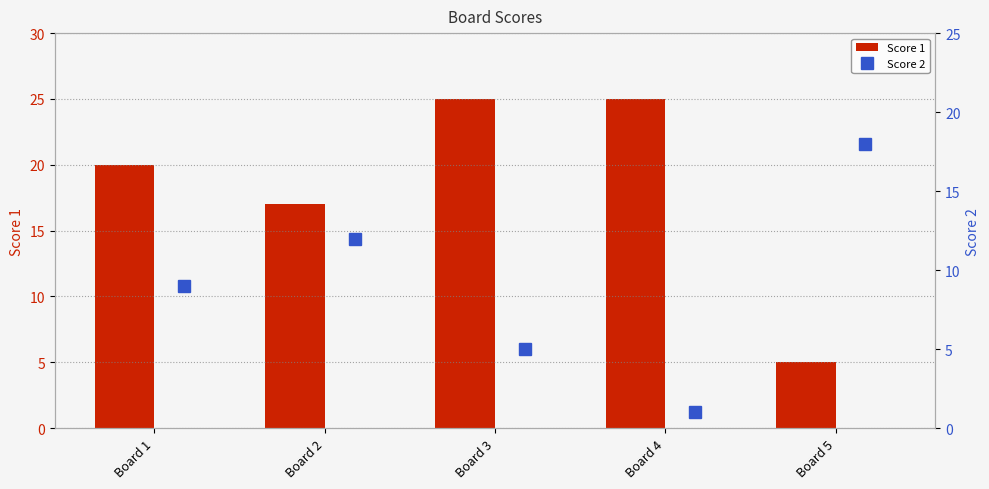

Are the bars grouped side by side (vs. stacked)?

Yes